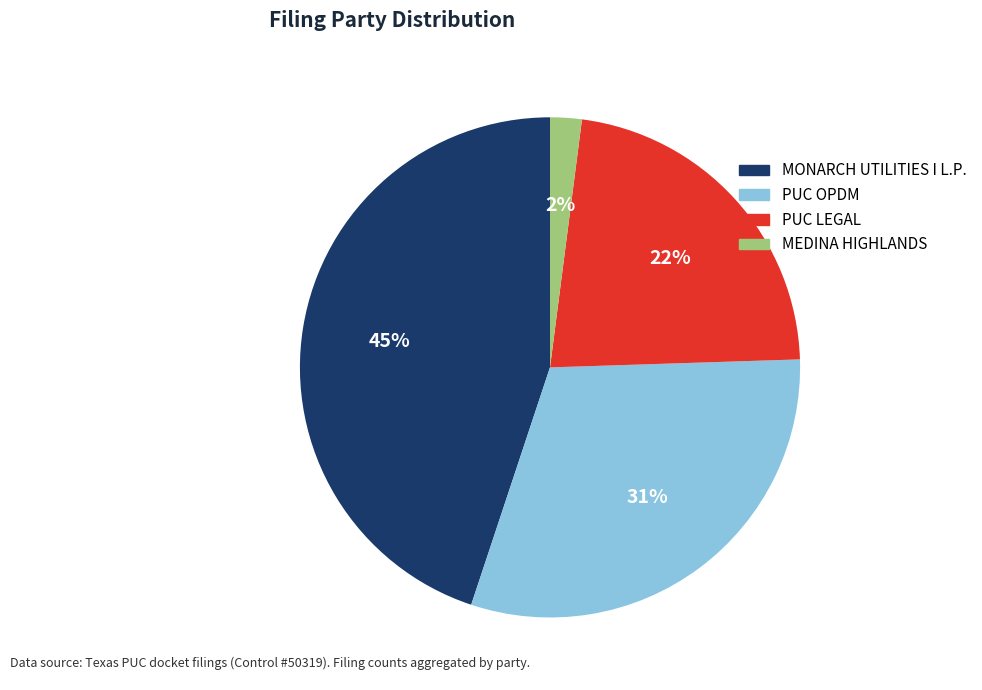

To the nearest percent, what is the difference between the largest and smallest slice percentages?

43%